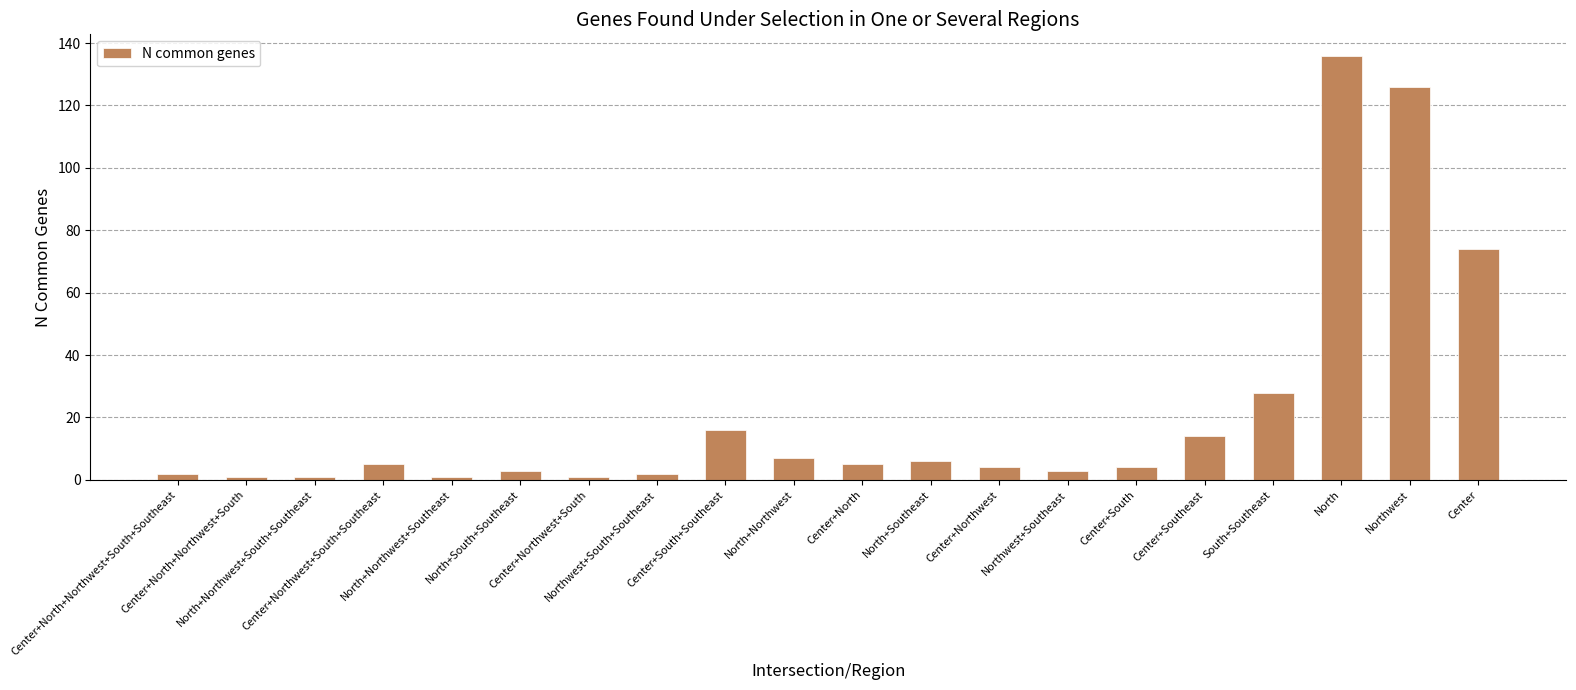

Is it true that the value at South+Southeast is 28?

True